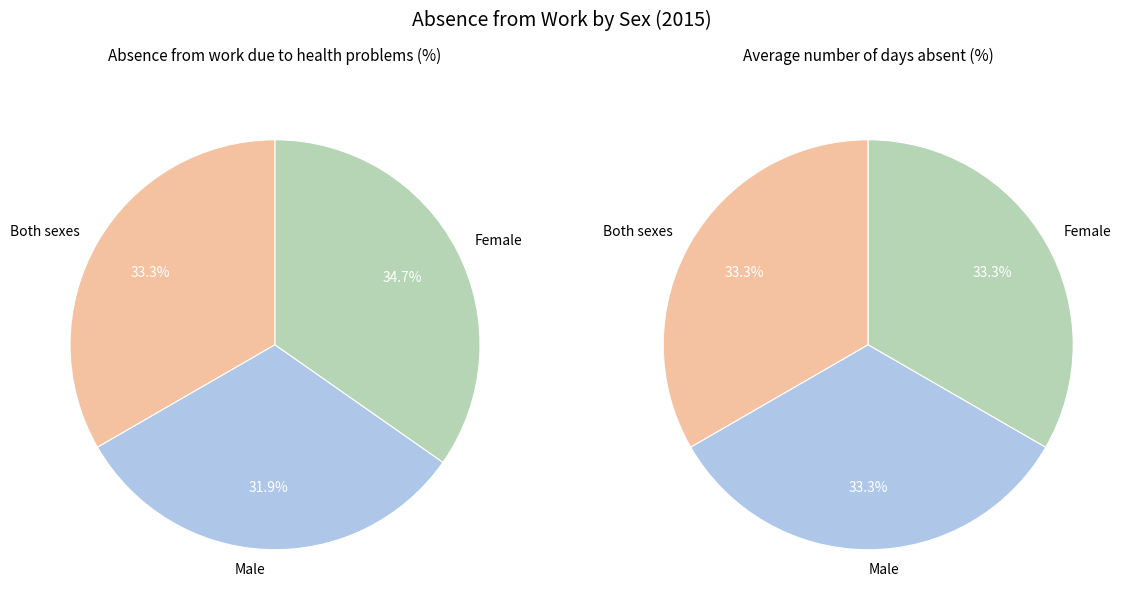

Which series has the largest range (max minus min)?

Female